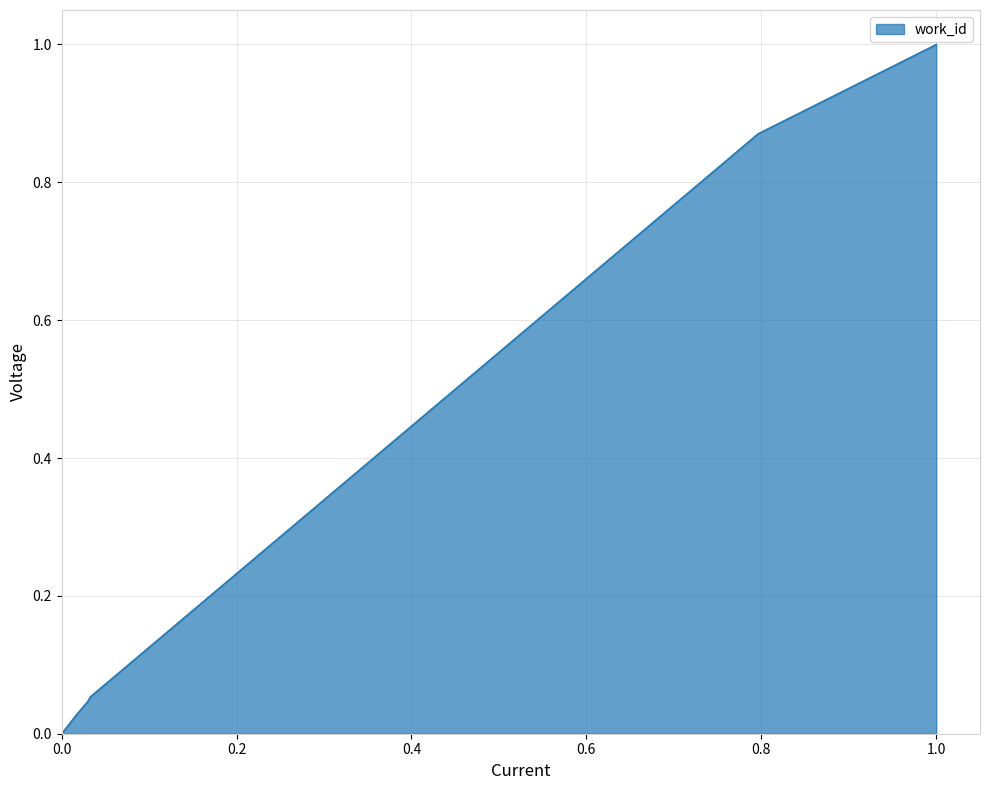

What is the greatest value displayed?

1.0